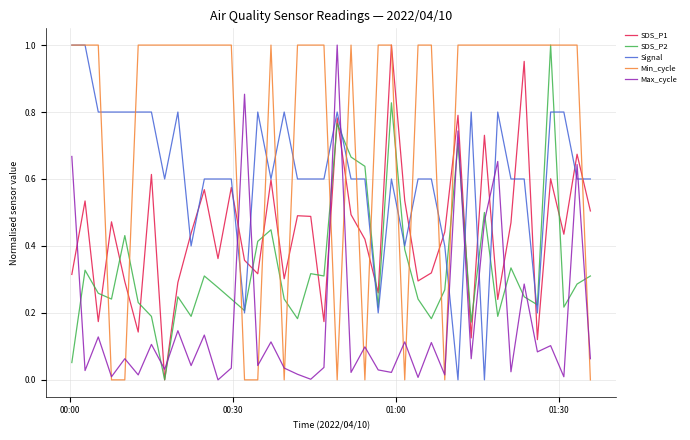

Which series ends up on top after the final intersection of Max_cycle and SDS_P2?

SDS_P2